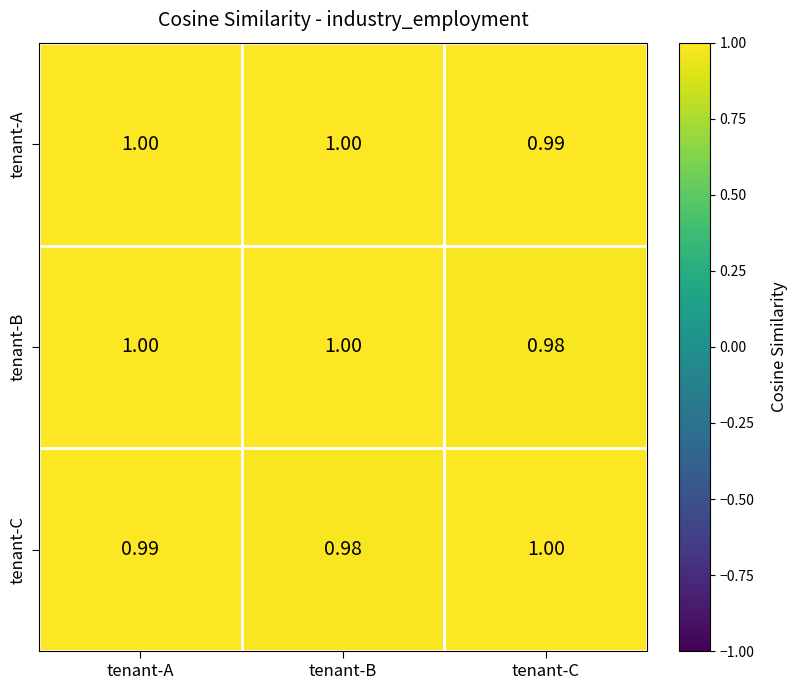

At which category is the sum across all series the highest?

tenant-A